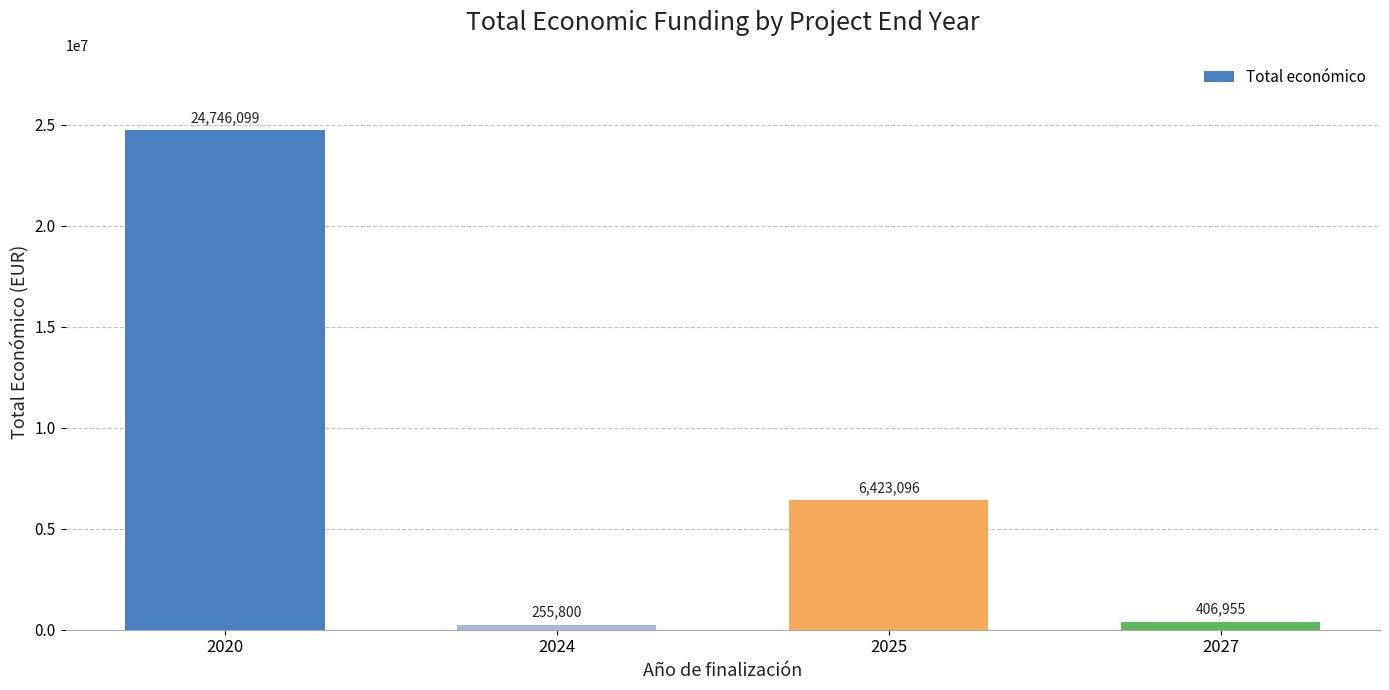

How many distinct data groups are displayed?

1